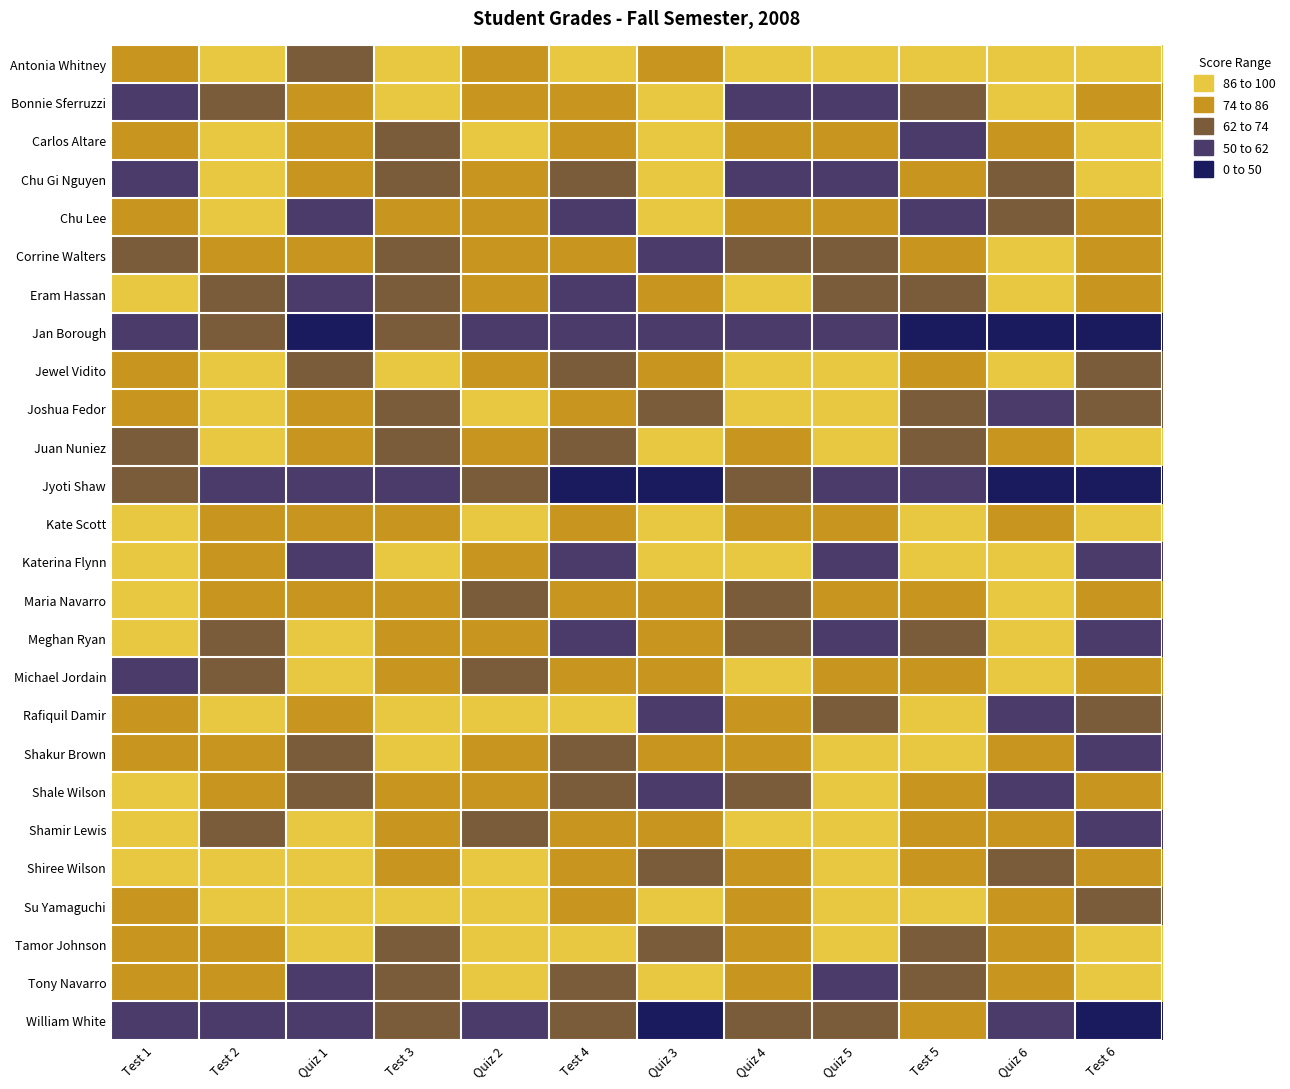

At which category is the sum across all series the highest?

Test 2